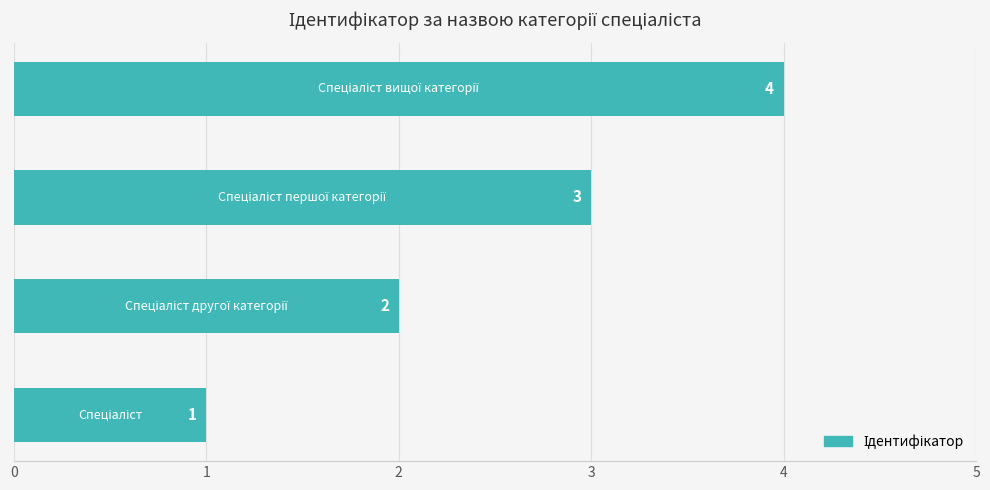

What is the maximum value shown in the chart?

4